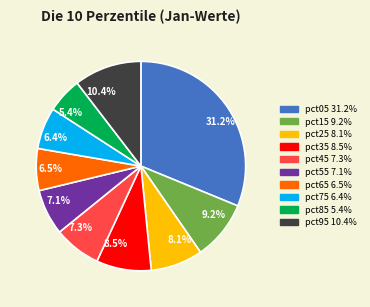

What portion of the pie excludes 31.2%?

68.8%